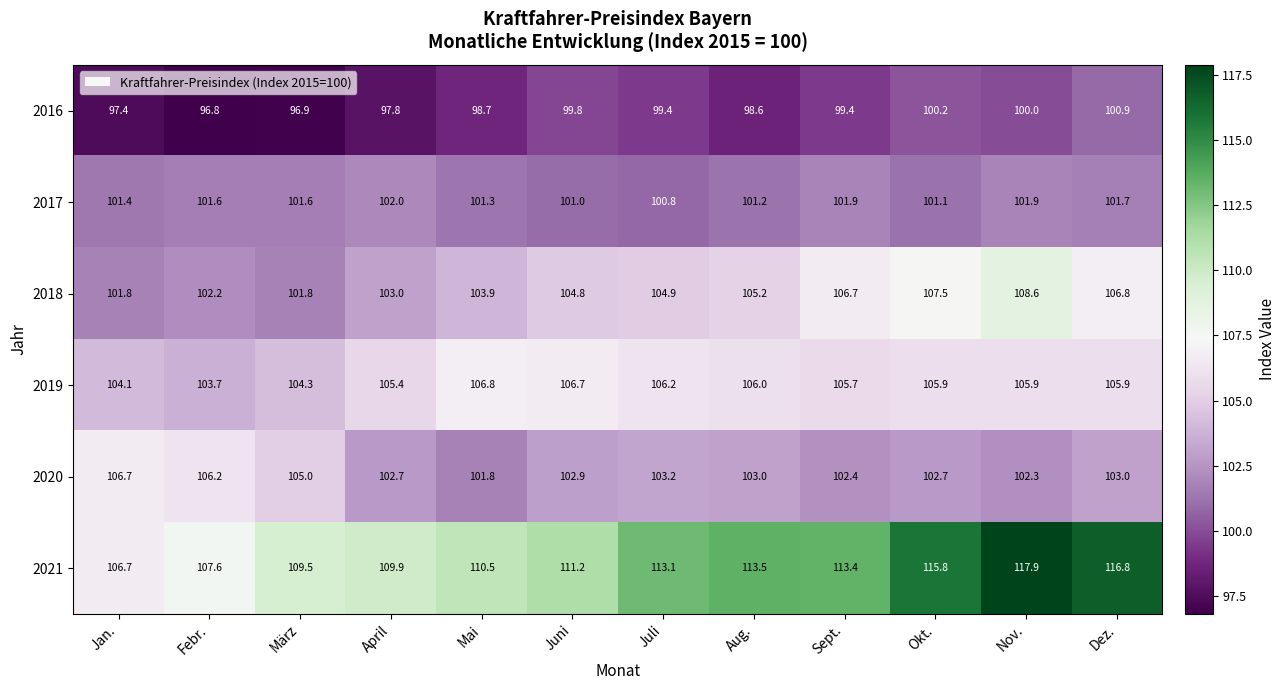

Is it true that 2016 equals 137.7 at Jan.?

False